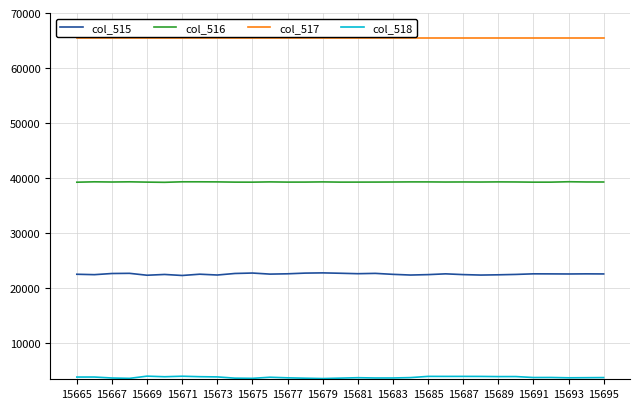

What is the greatest value displayed?

65535